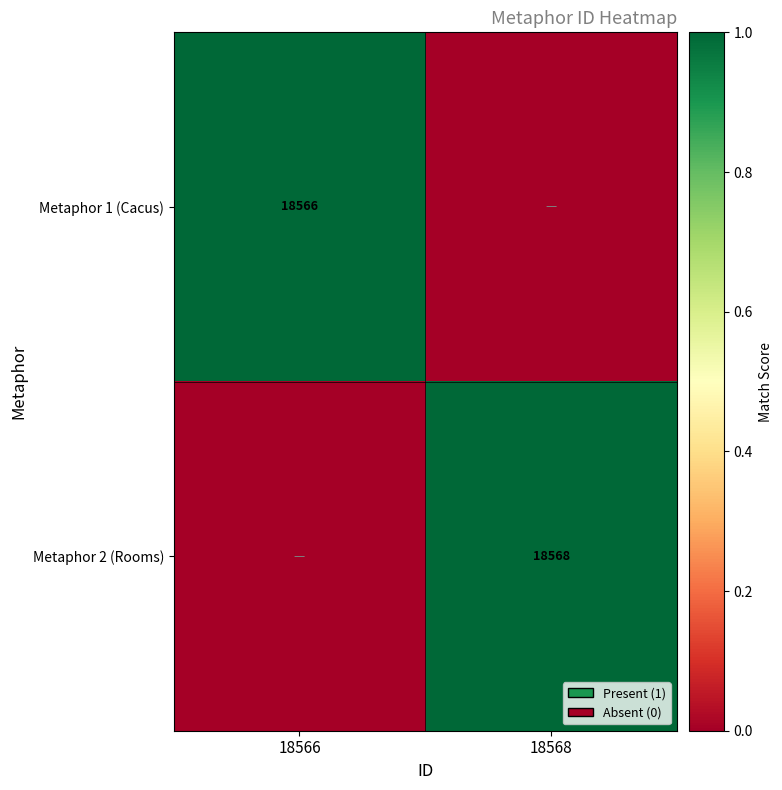

The Metaphor 2 (Rooms) series shows 28098 at 18568. True or false?

False